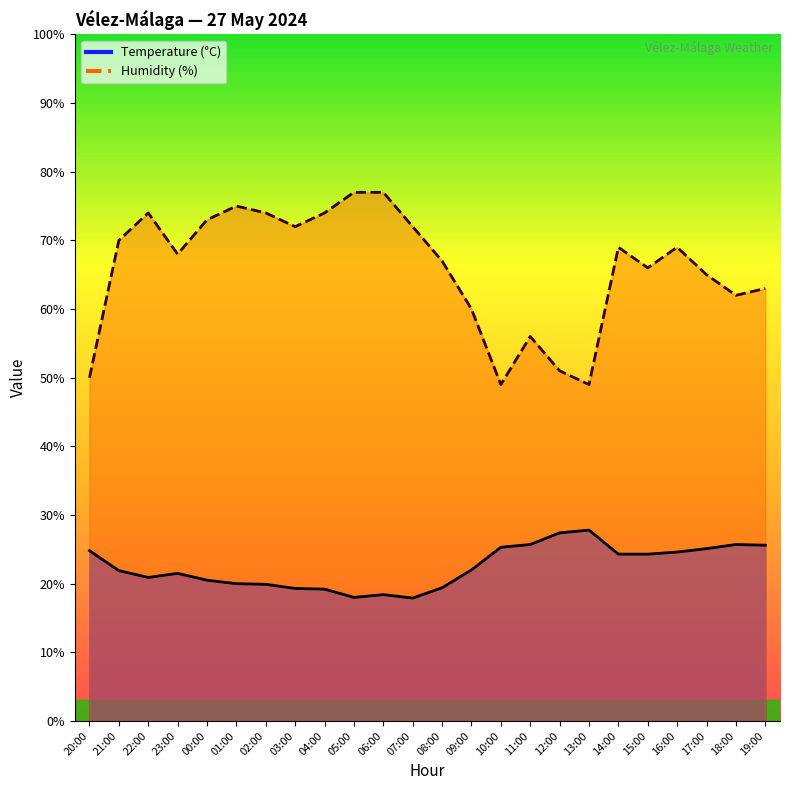

True or false: Humidity (%) and Temperature (°C) cross at least once.

False